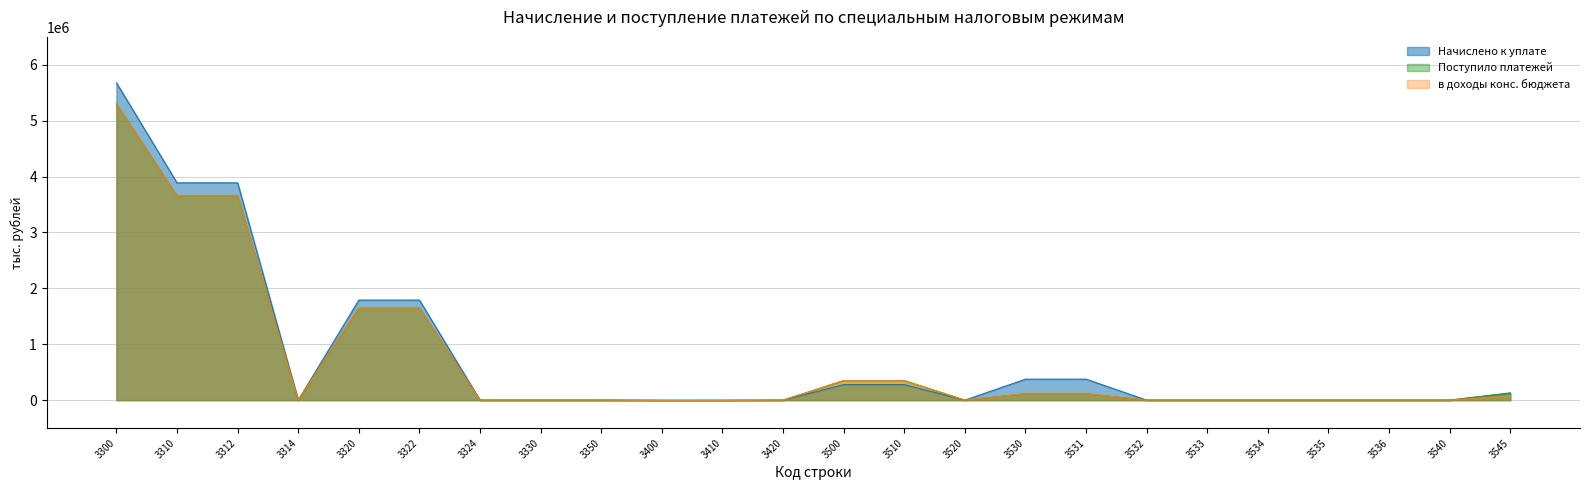

At which label does Начислено к уплате first exceed 35?

3300